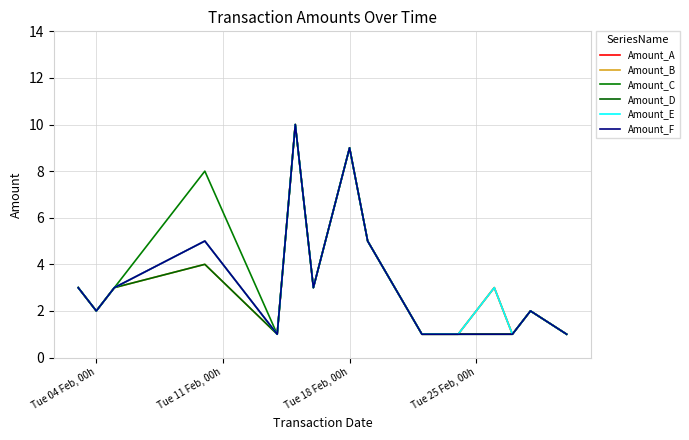

What is the average value of the Amount_C series?

3